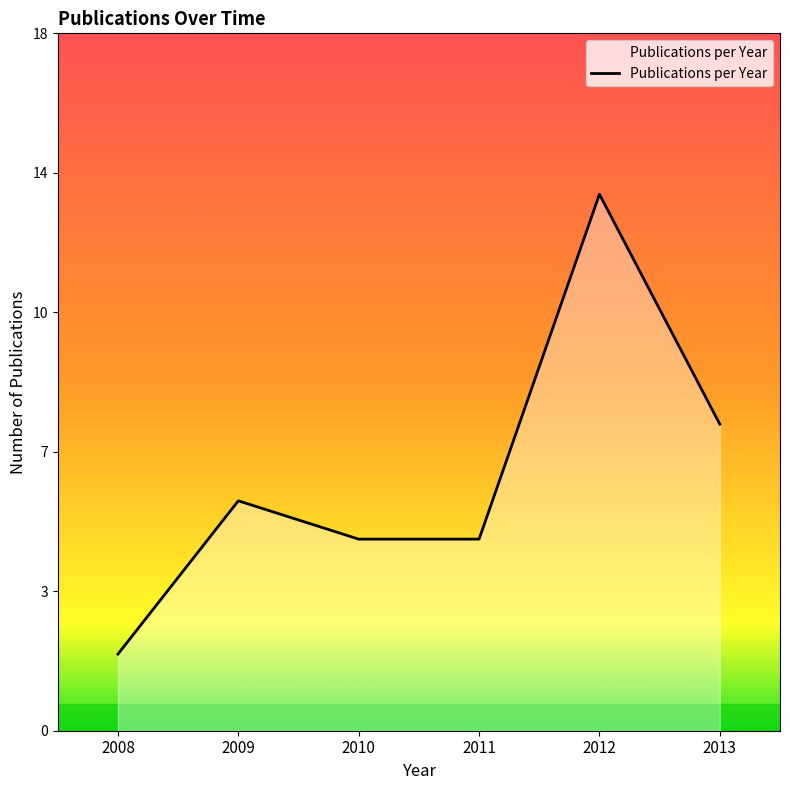

The chart shows a value of -4 at 2009. True or false?

False